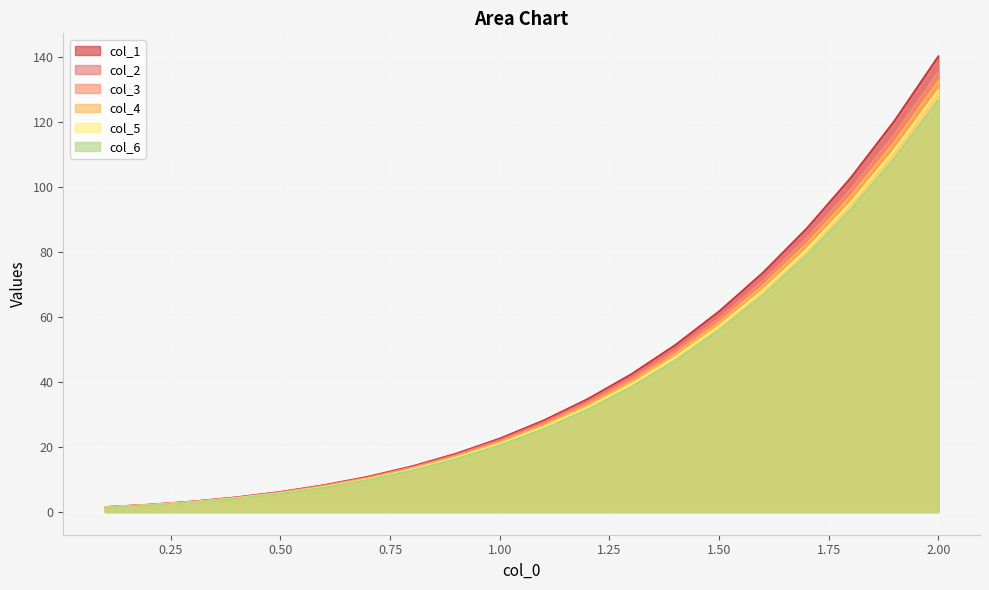

What is the smallest value displayed?

1.4